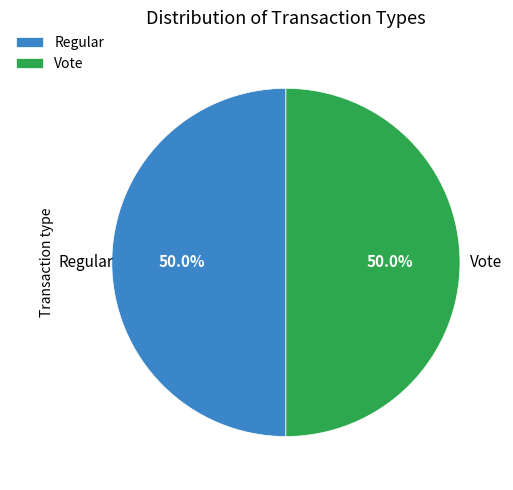

How much of the chart is everything except Vote?

50.0%